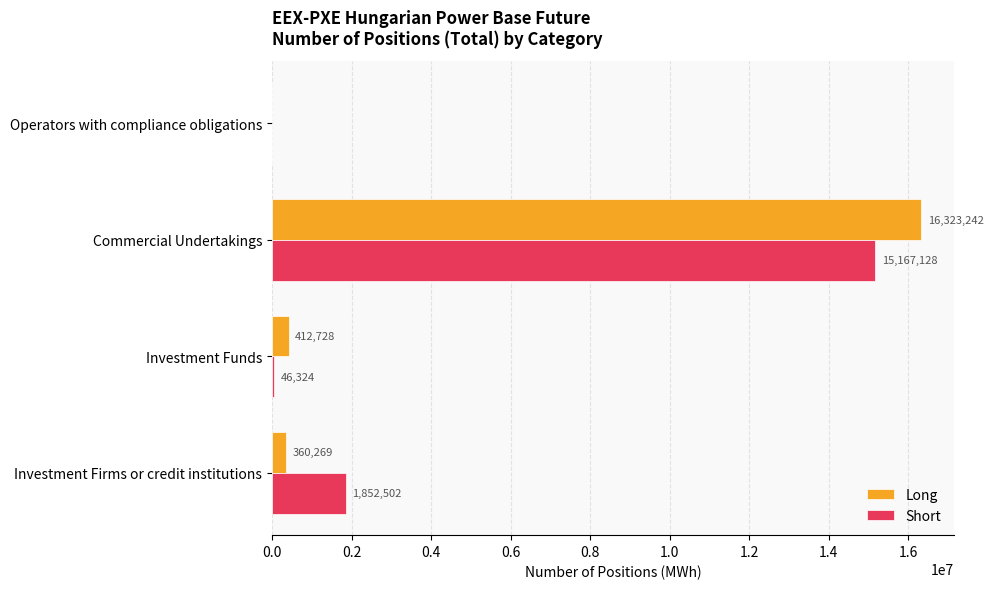

At which label does Long reach its peak?

Commercial Undertakings